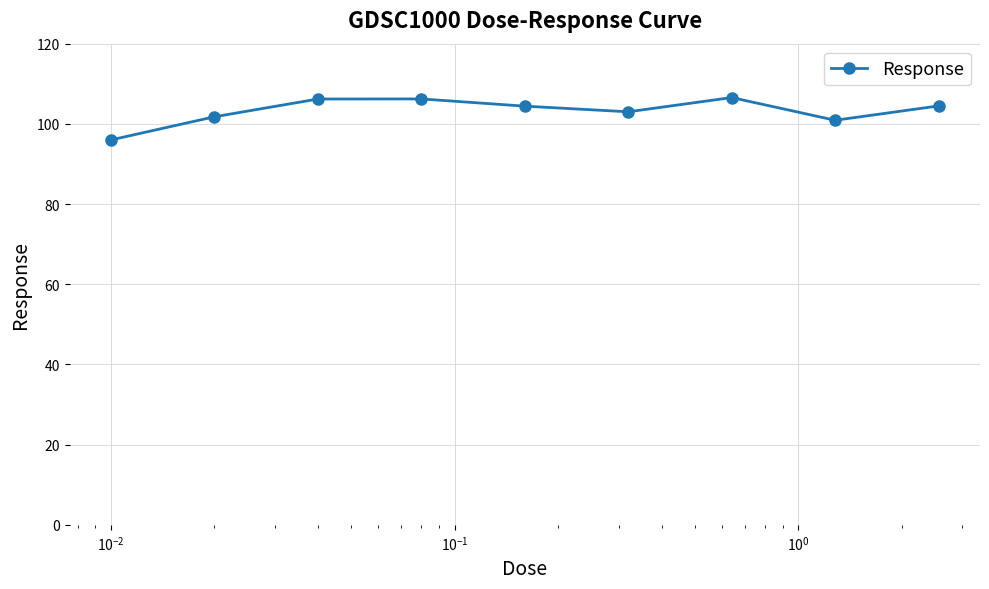

What is the value of the 3rd point from the left?

106.2